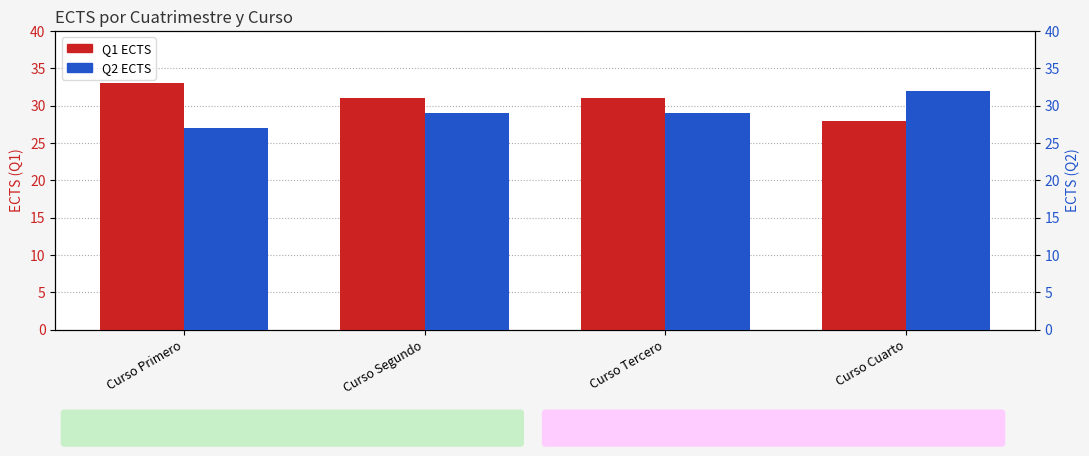

What is the total value across all series at Curso Segundo?

60